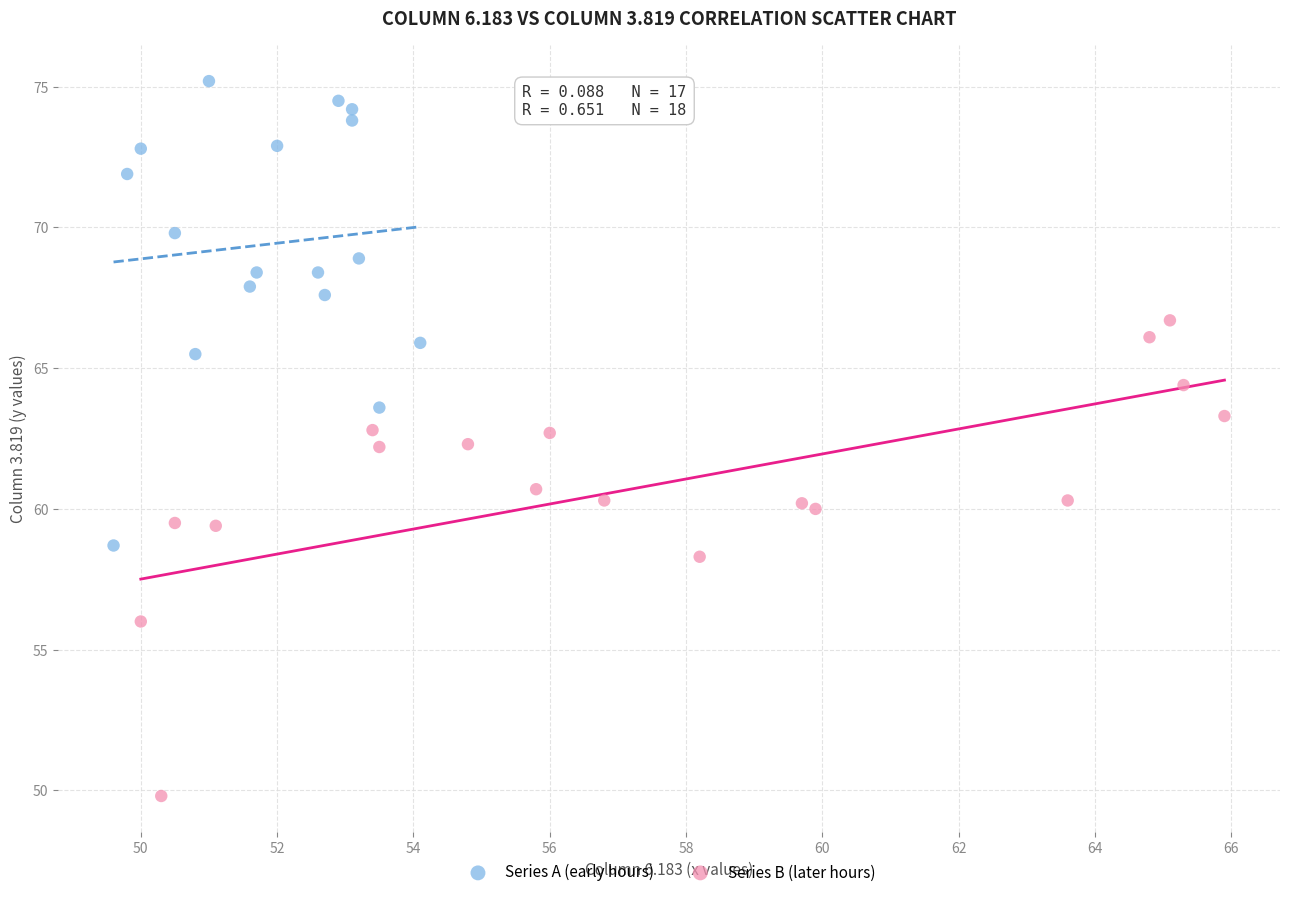

Which series contains the highest Y value?

Series A (early hours)